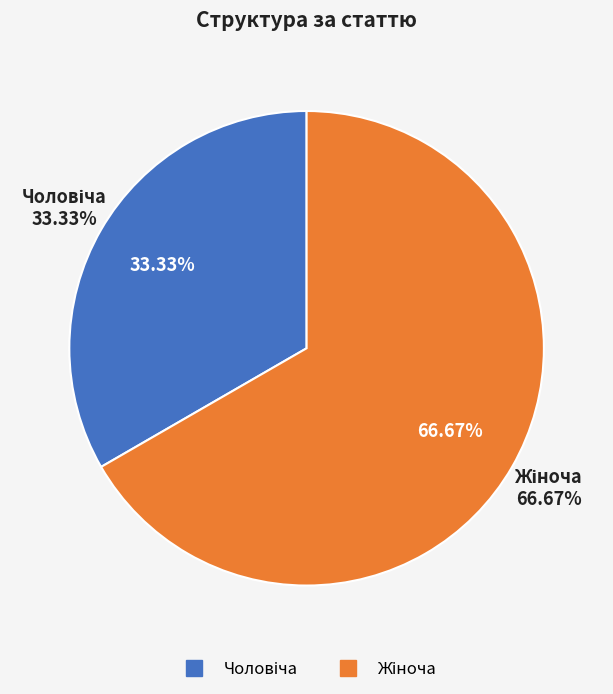

Count the number of slices in the pie.

2